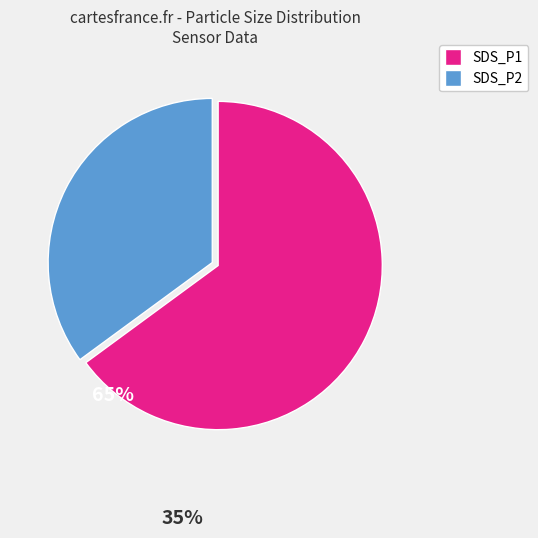

Is SDS_P1 the majority of the pie?

Yes